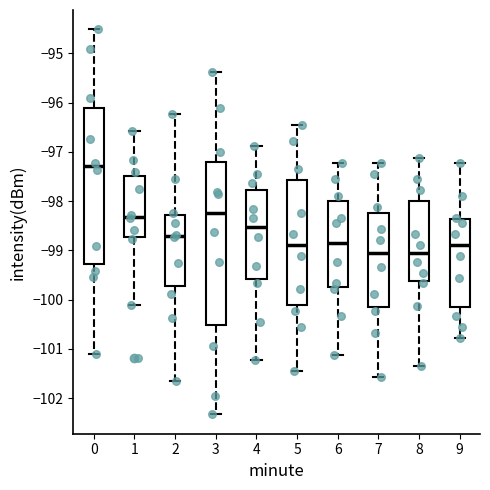

Which box is the tallest, from its lower edge to its upper edge?

3